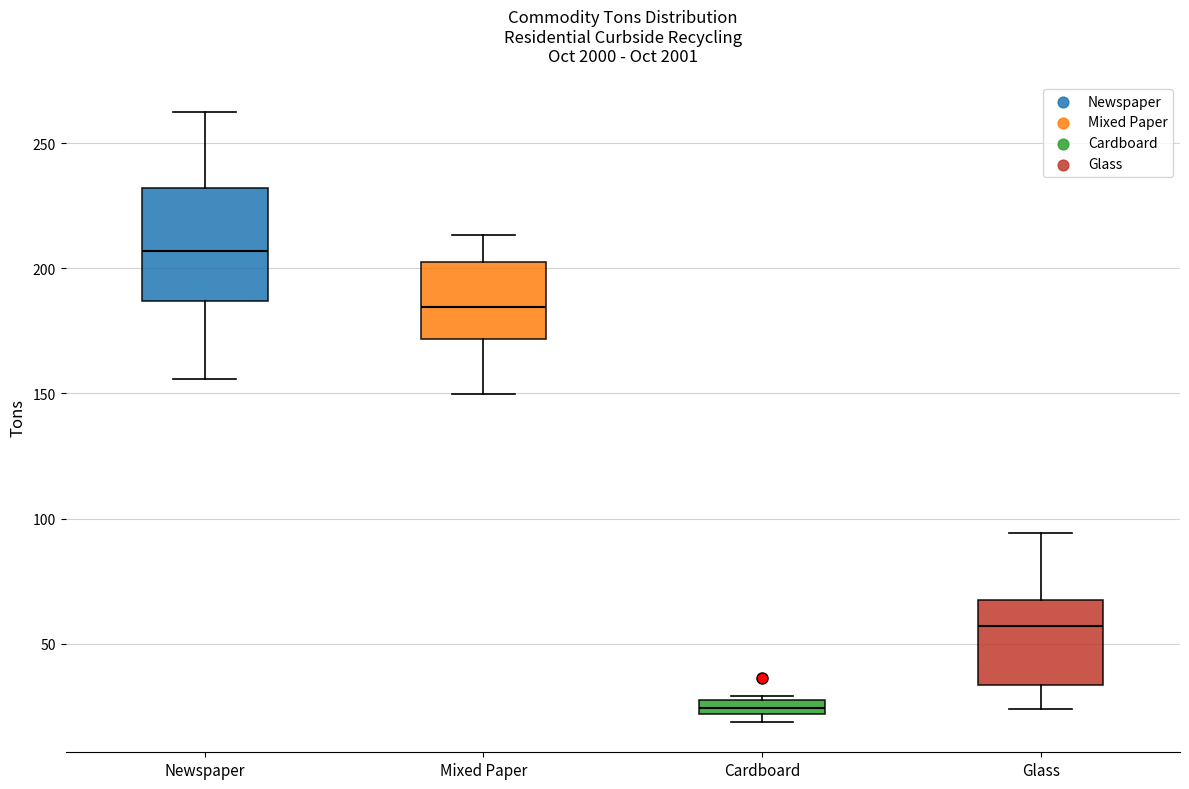

Which box is the tallest, from its lower edge to its upper edge?

Newspaper